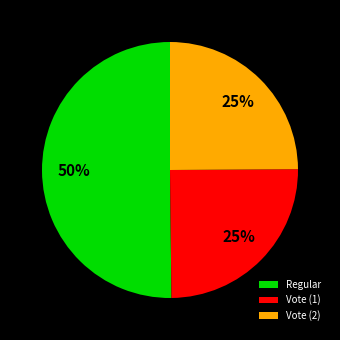

How many slices are in this pie chart?

3